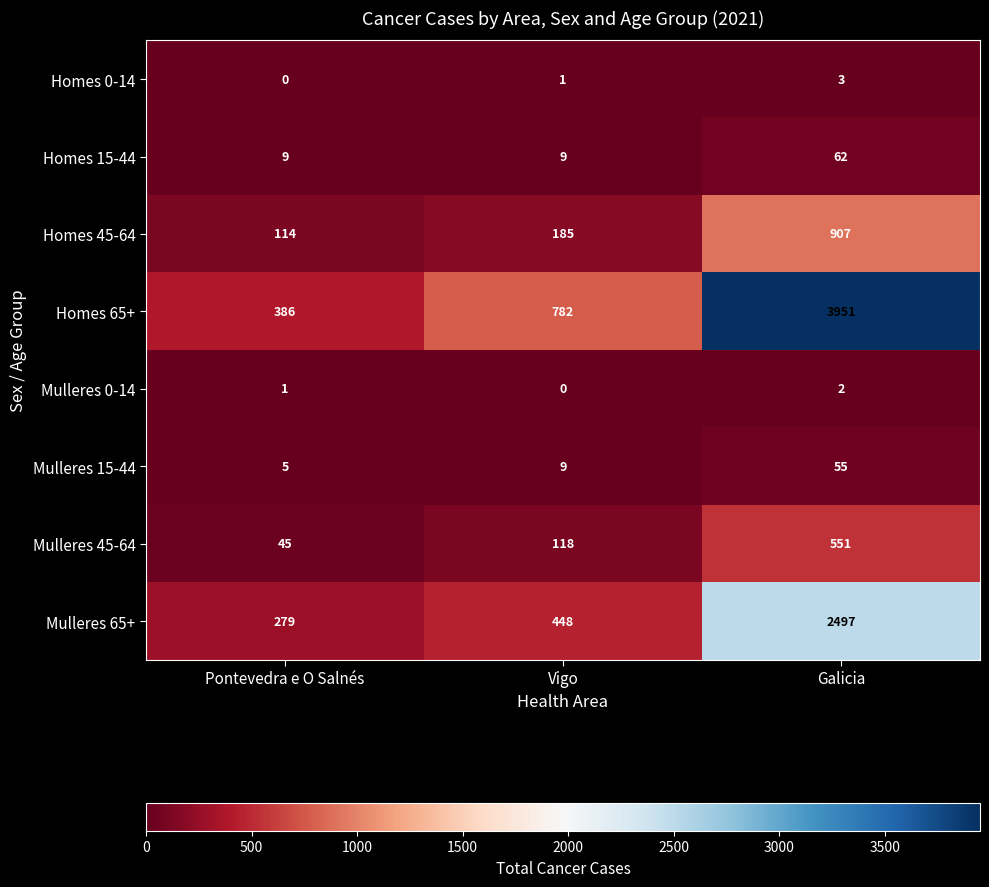

What is the sum of all Mulleres 65+ values?

3224